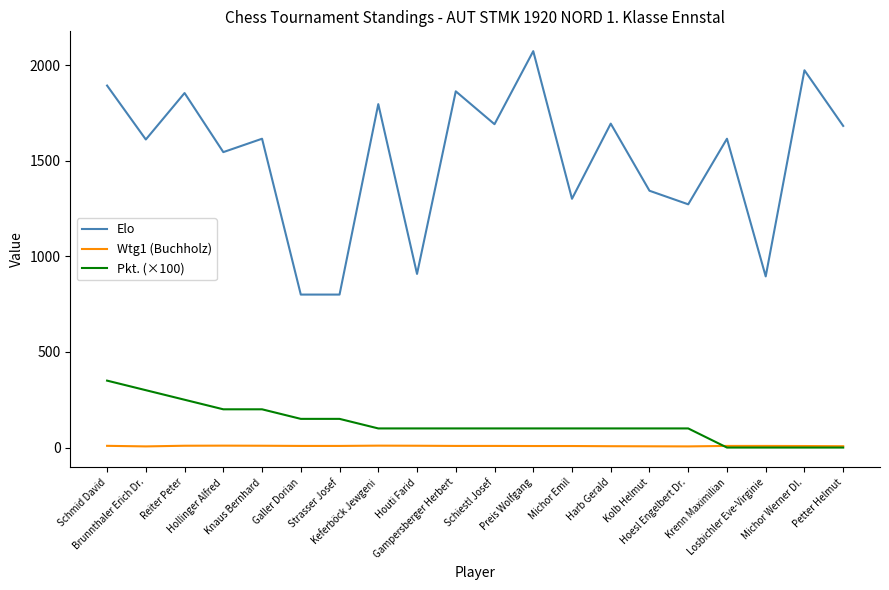

Which series has the largest range (max minus min)?

Elo